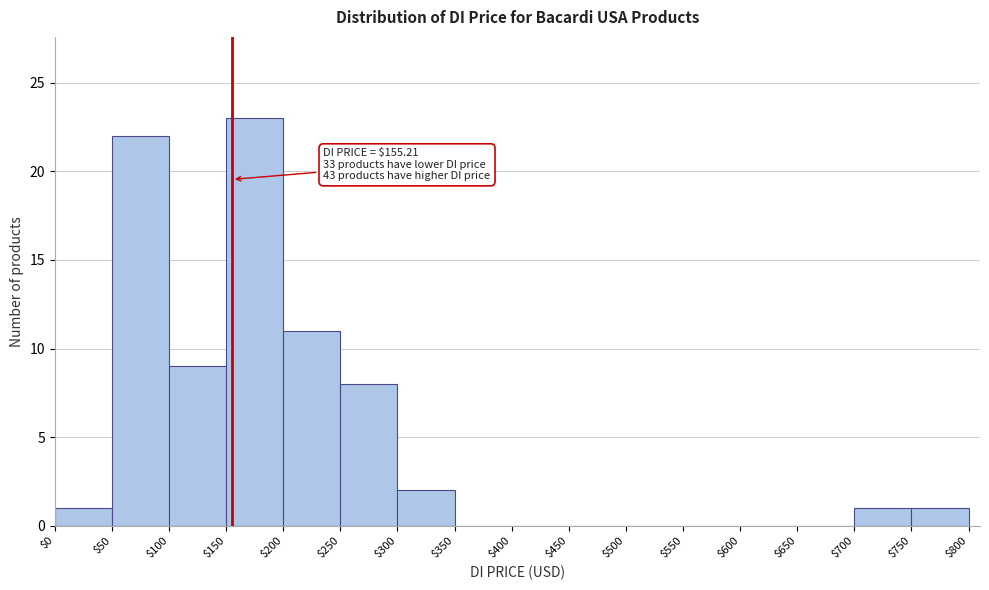

Over which range of the x-axis is the bar tallest?

$150 to $200